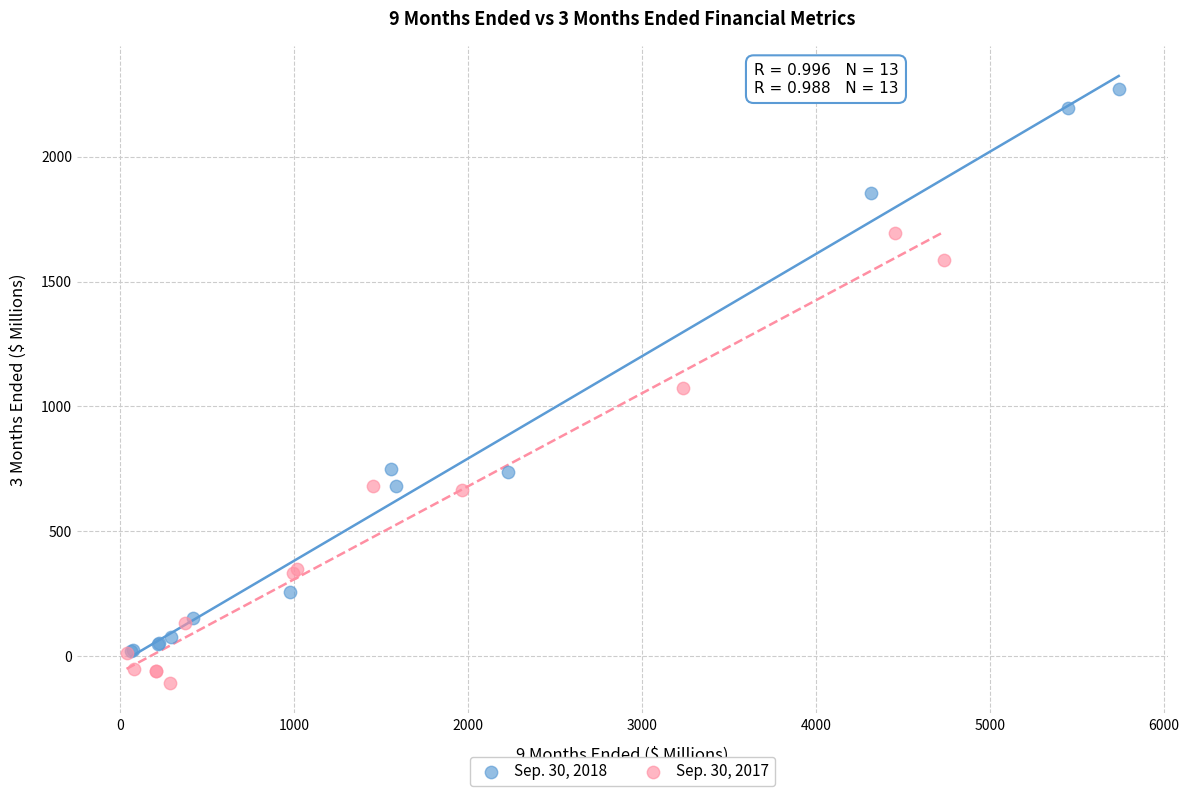

Which series contains the highest Y value?

Sep. 30, 2018